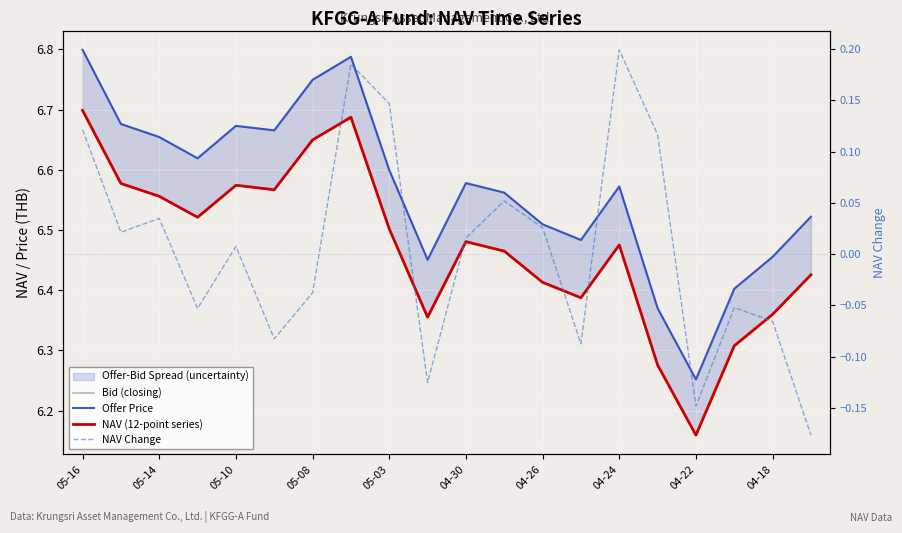

What is the average value of the NAV (12-point series) series?

6.5